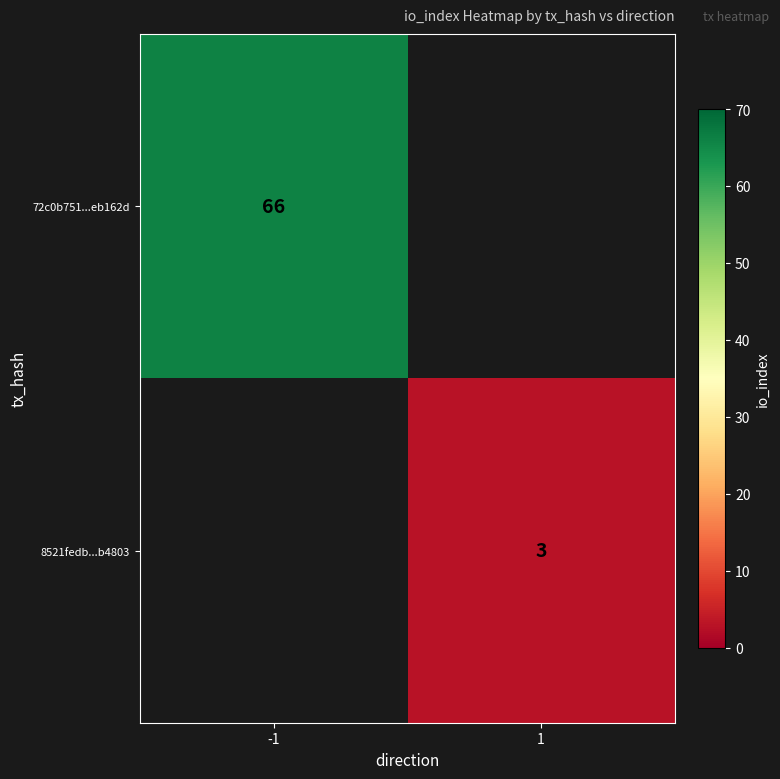

Which category has the highest value across all series?

-1